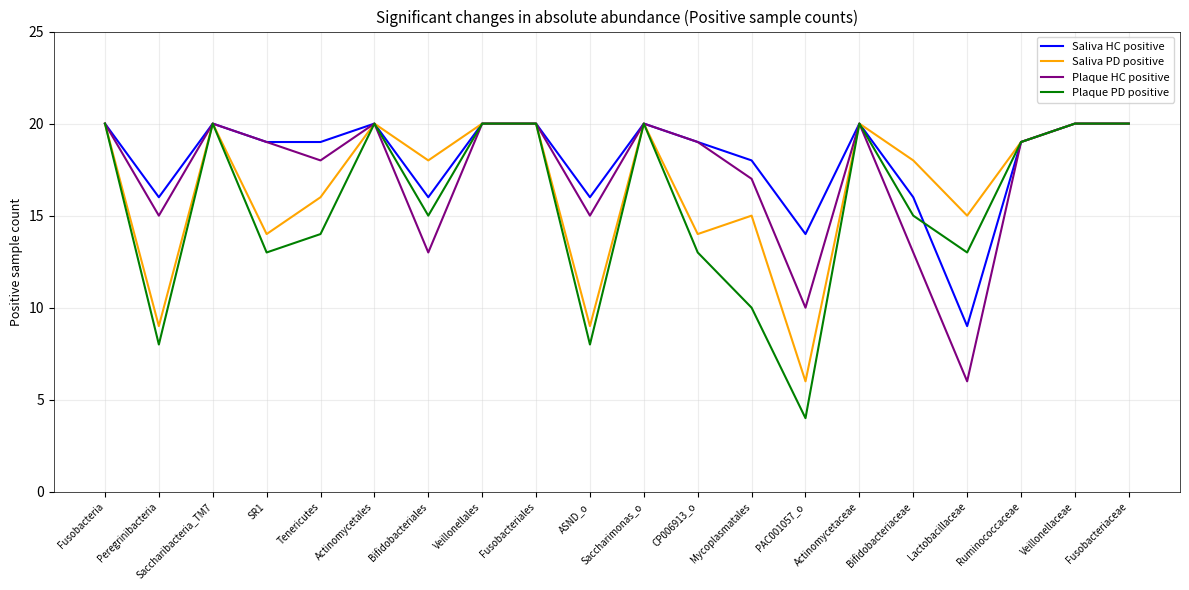

Is it true that Saliva HC positive equals 6 at Saccharibacteria_TM7?

False